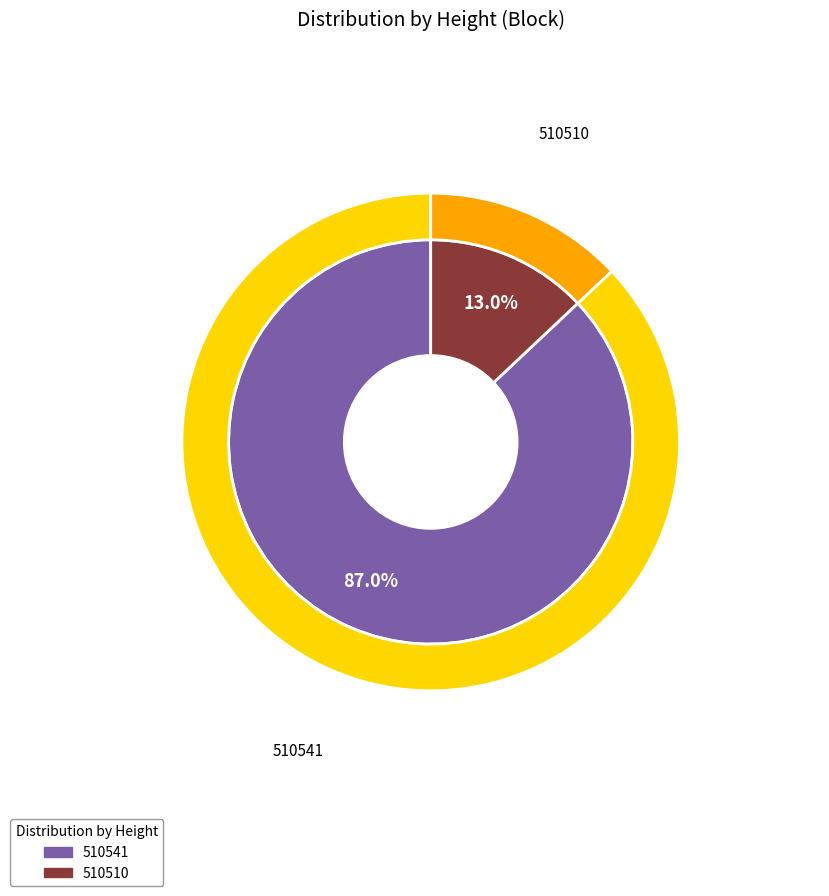

What is the largest slice in the pie chart?

510541